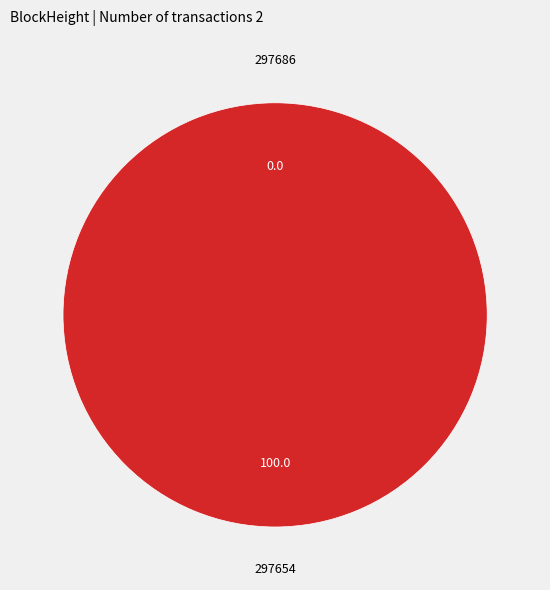

How many segments does this pie chart have?

2